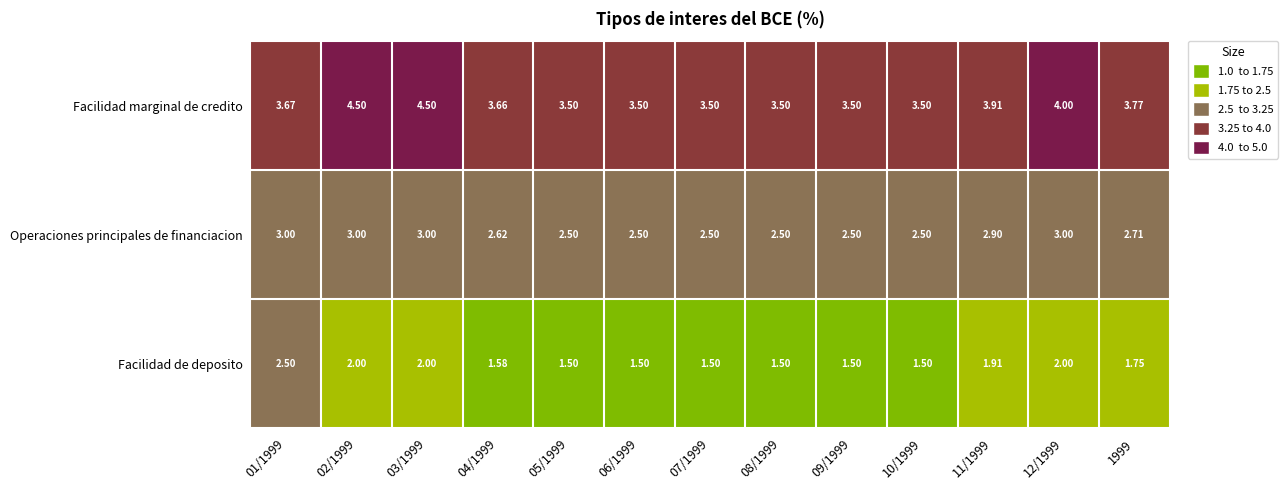

Which series has the largest total across all categories?

Facilidad marginal de credito